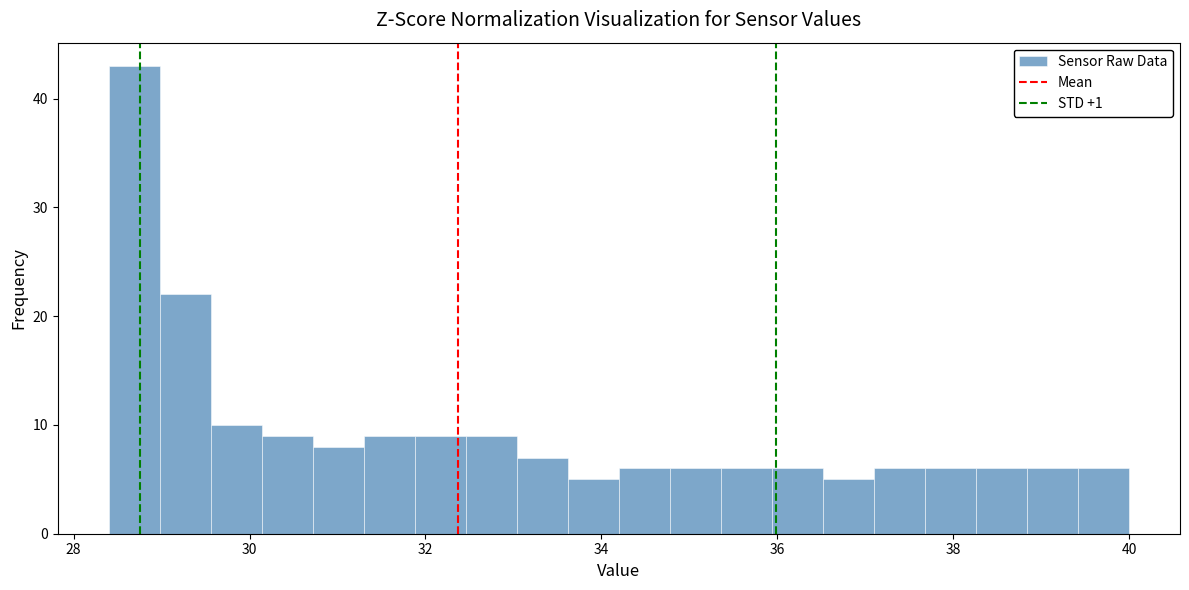

Around what value on the x-axis is the tallest bar? Give the approximate position of its centre, as read against the axis.

28.6